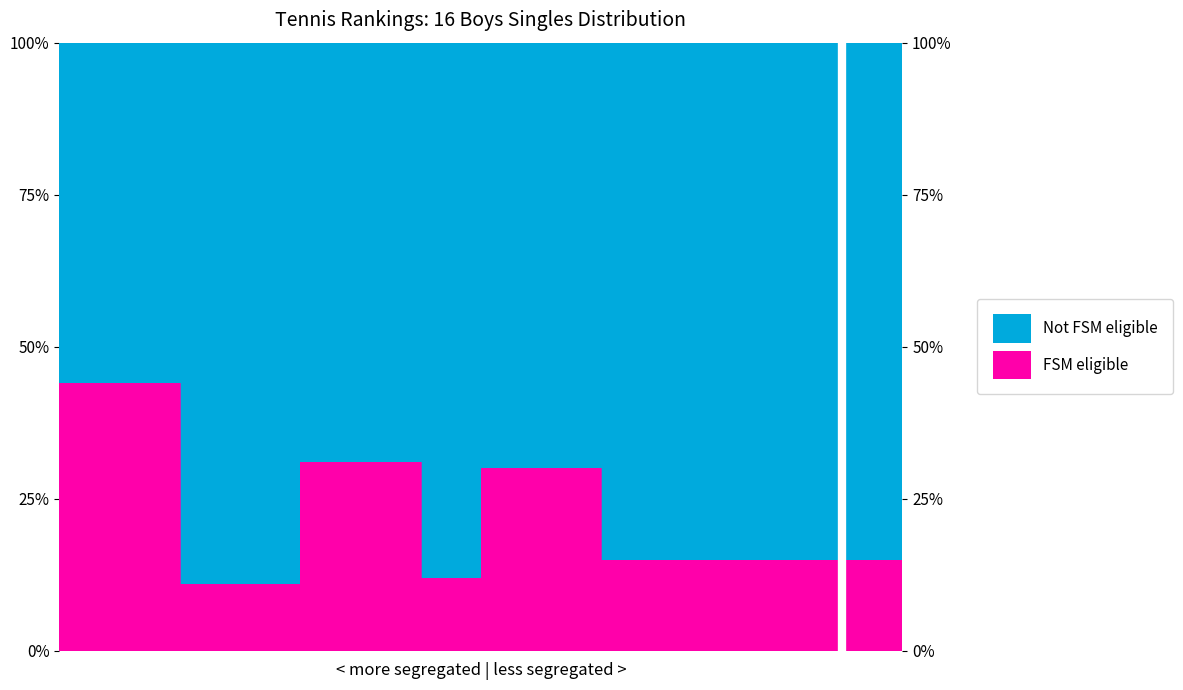

What is the value of the 10th point from the left?

15